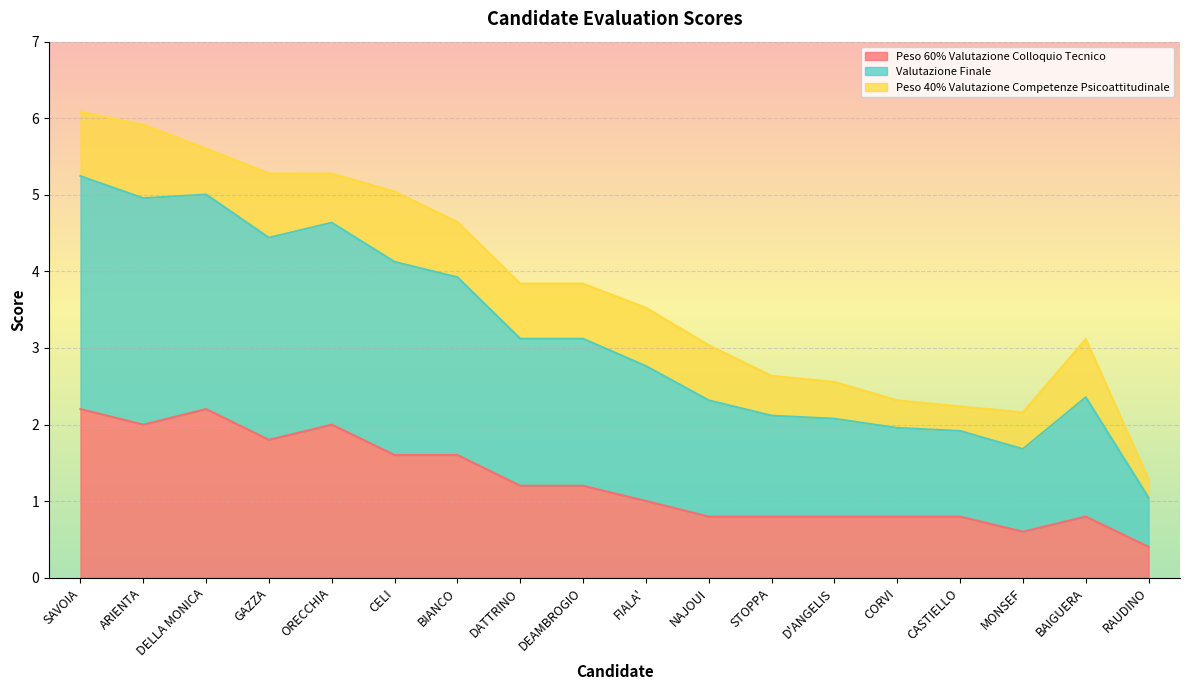

Which category has the lowest value in the Peso 60% Valutazione Colloquio Tecnico series?

RAUDINO